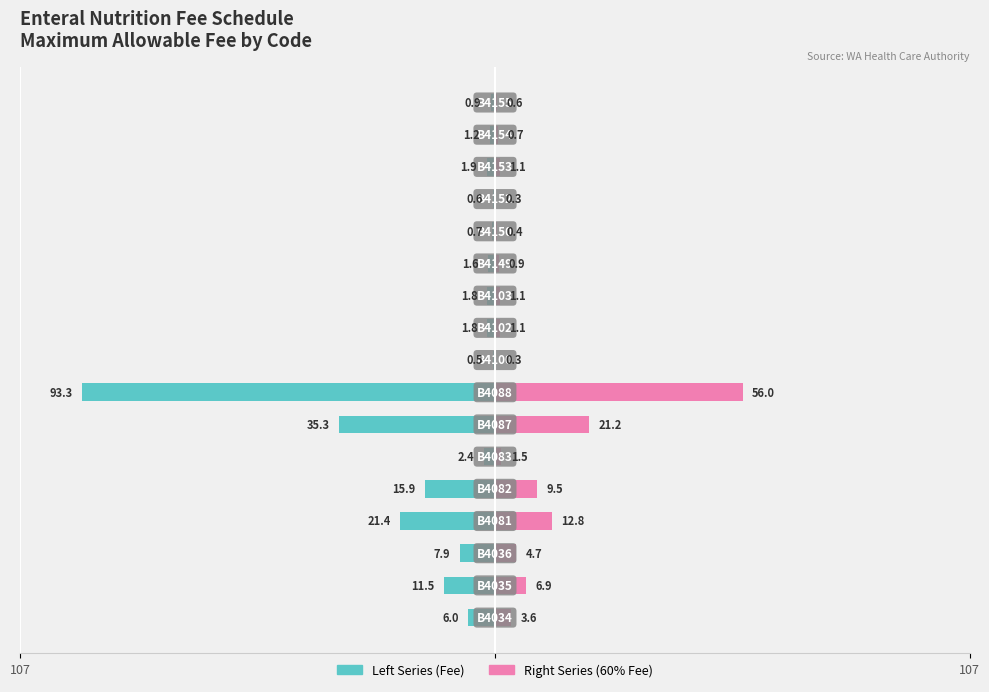

True or false: Right Series has a value of 1.1 at 14.

True